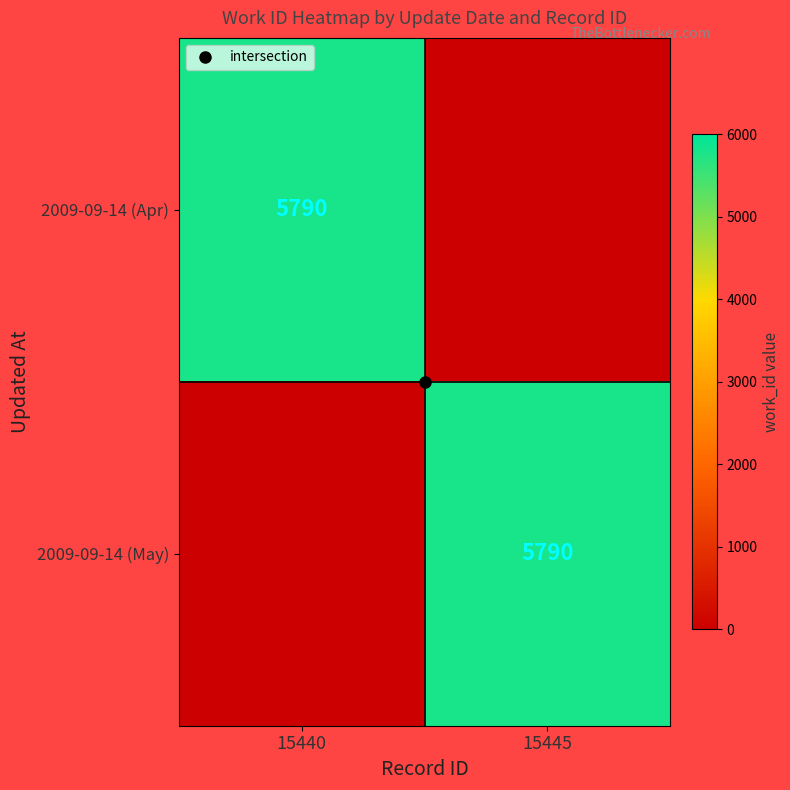

What is the sum of all 2009-09-14 (May) values?

5790